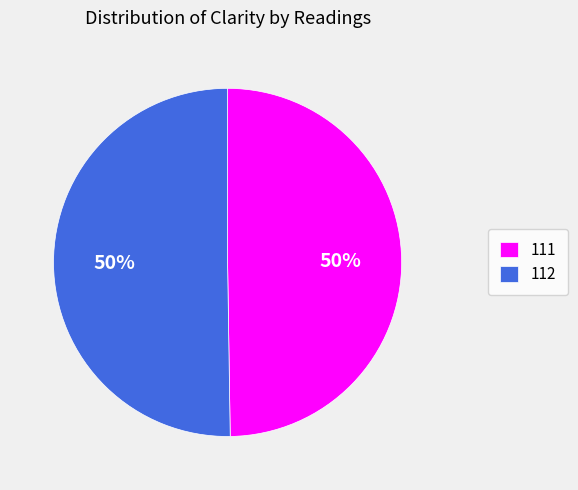

Is the sum of 112 and 111 greater than half?

Yes